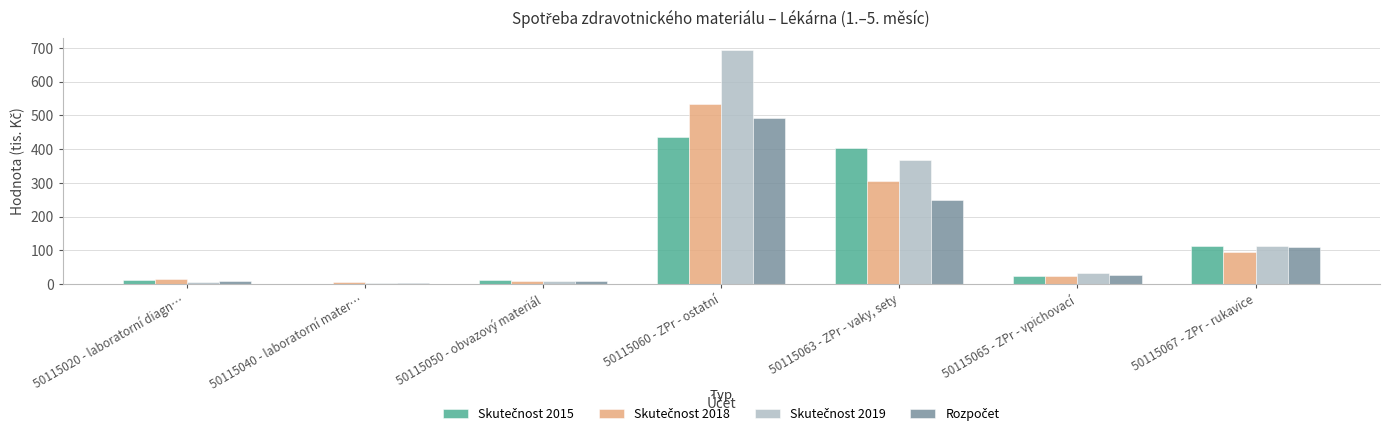

What is the maximum value shown in the chart?

694.7